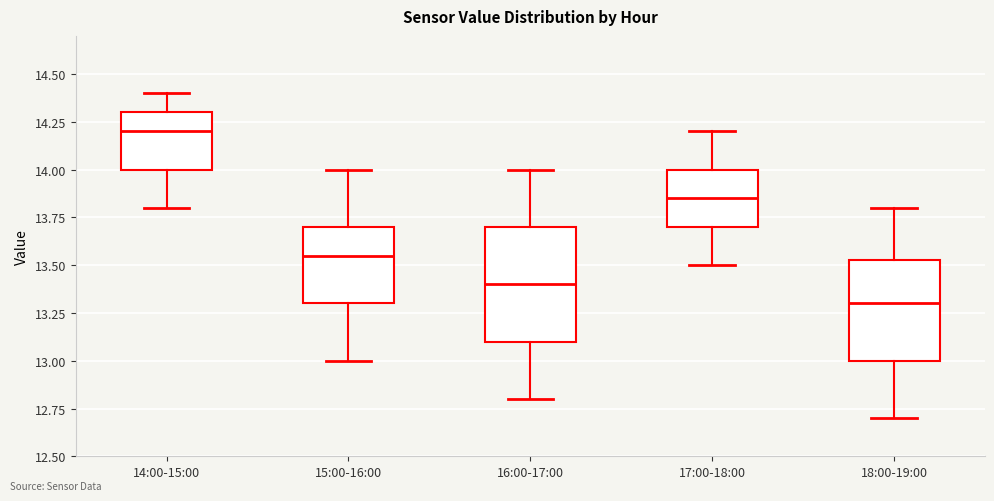

Which box's median line is the lowest?

18:00-19:00